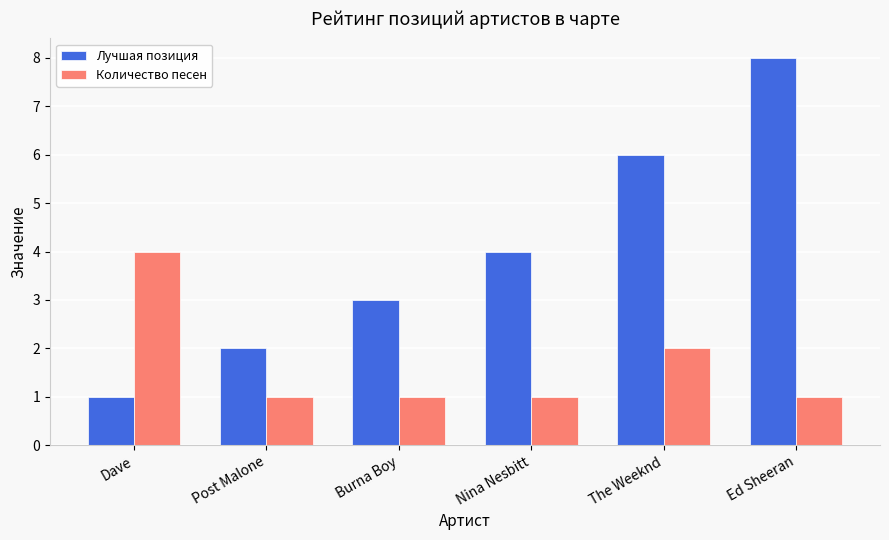

Where is Лучшая позиция nearest to the value 4?

Nina Nesbitt